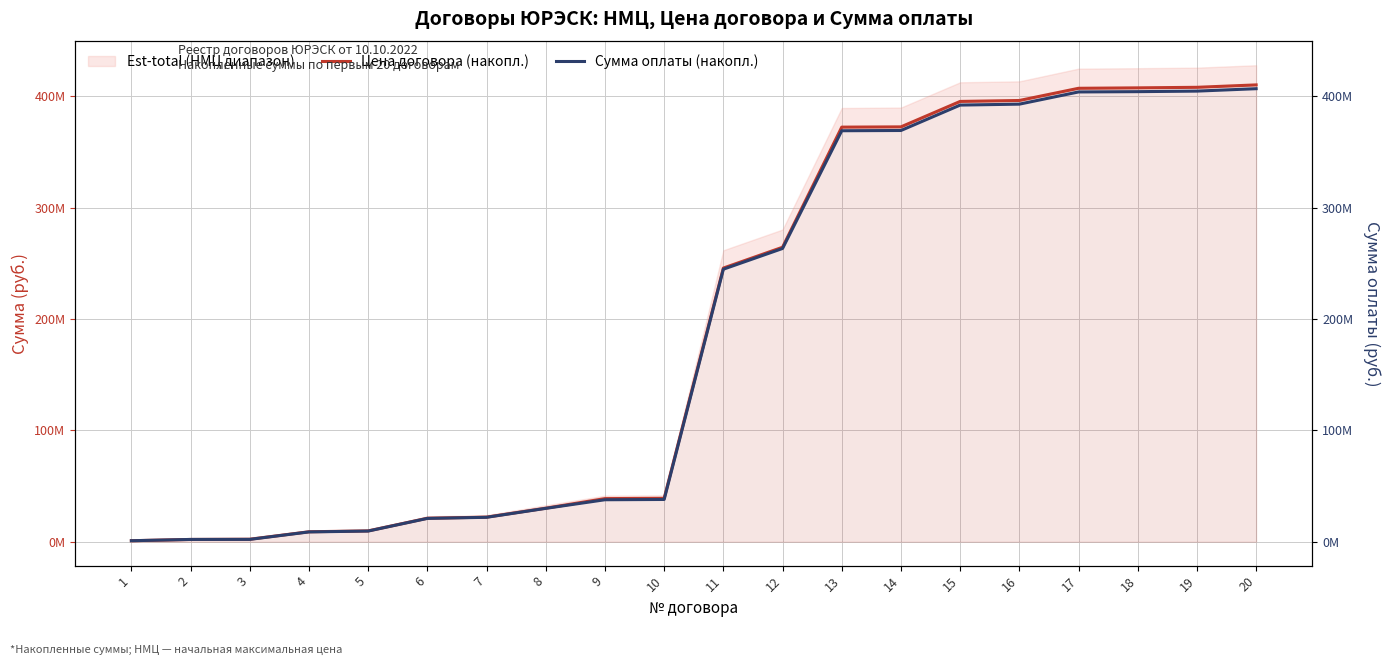

Which series has the widest spread of values?

Цена договора (накопл.)